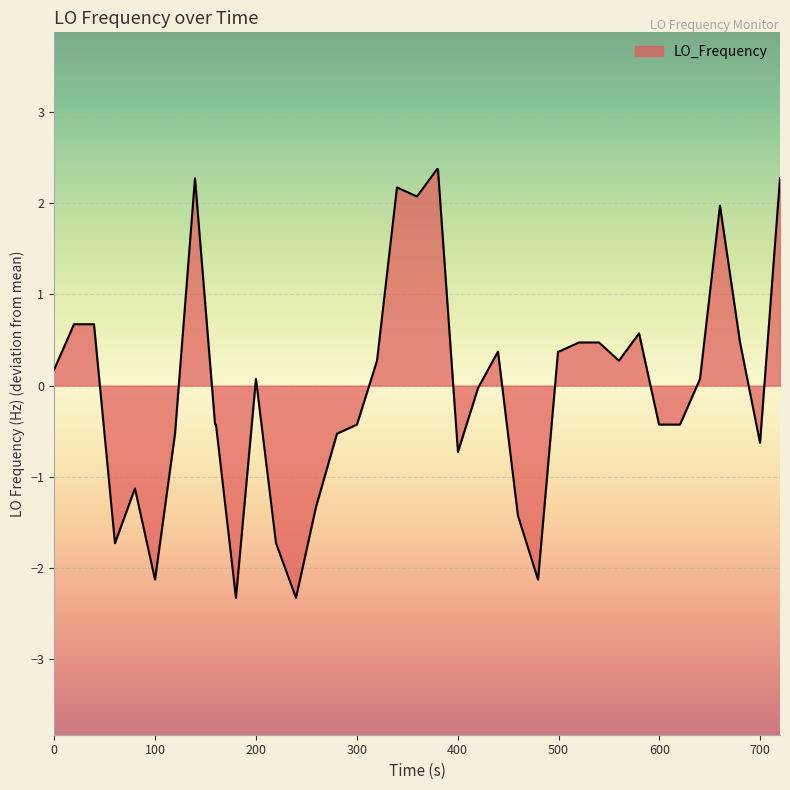

What is the maximum value shown in the chart?

2.4